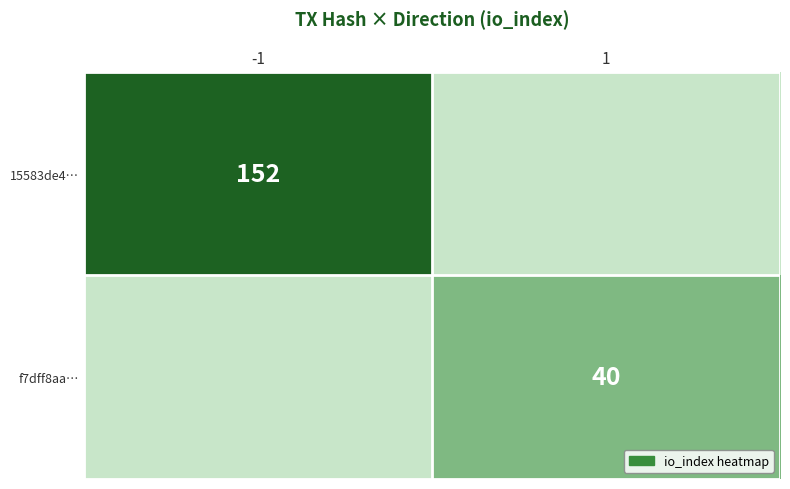

What is the total value across all series at -1?

152